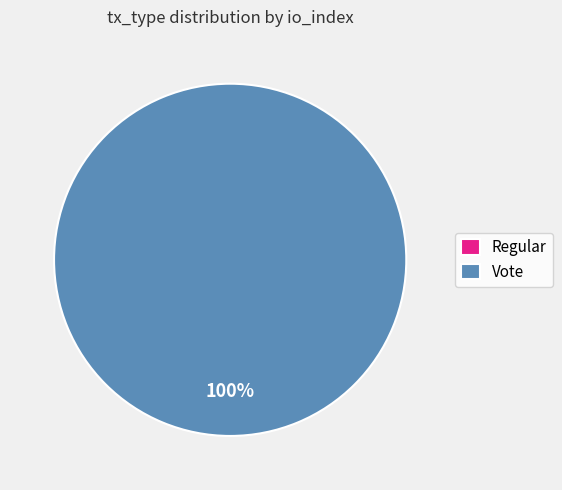

Does Regular account for over 50% of the chart?

No